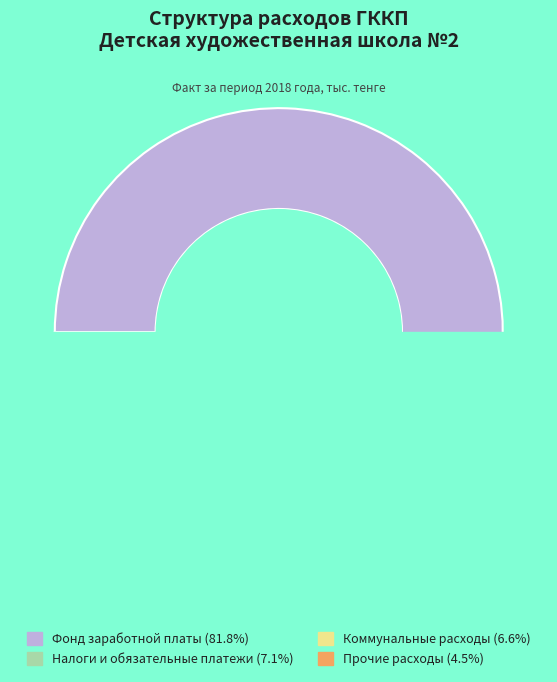

Rank the categories by value from highest to lowest.

Фонд заработной платы, Налоги и обязательные платежи, Коммунальные расходы, Прочие расходы